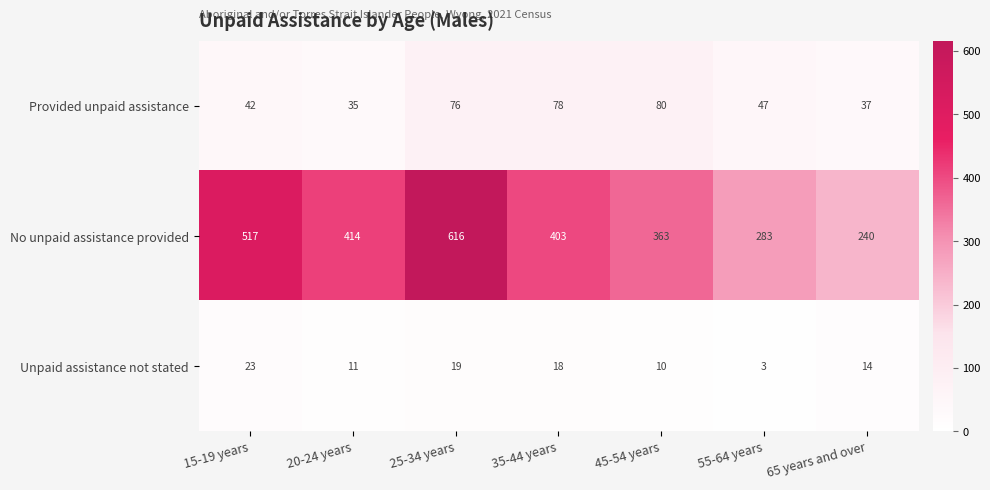

How many distinct data groups are displayed?

3